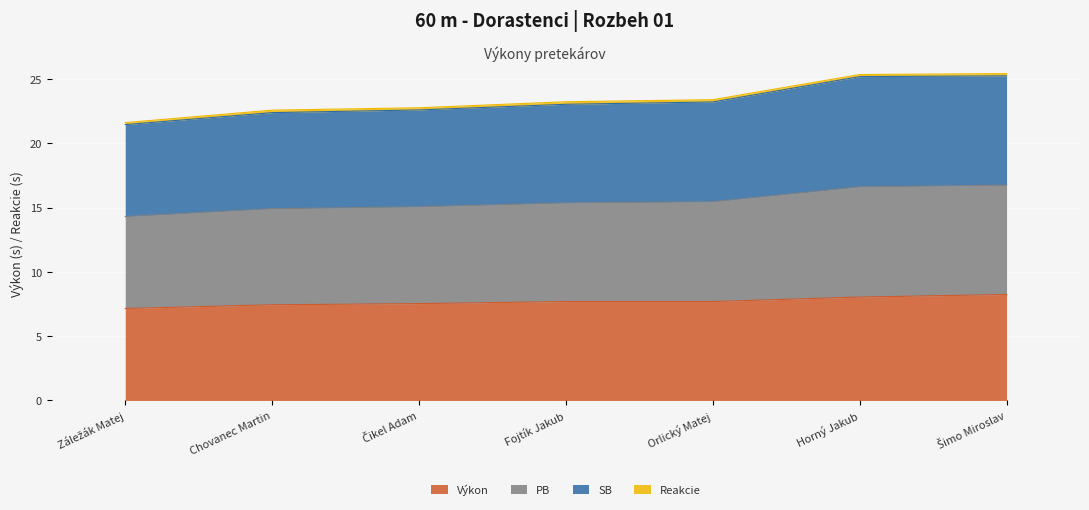

What is the label of the 5th point from the right?

Čikel Adam